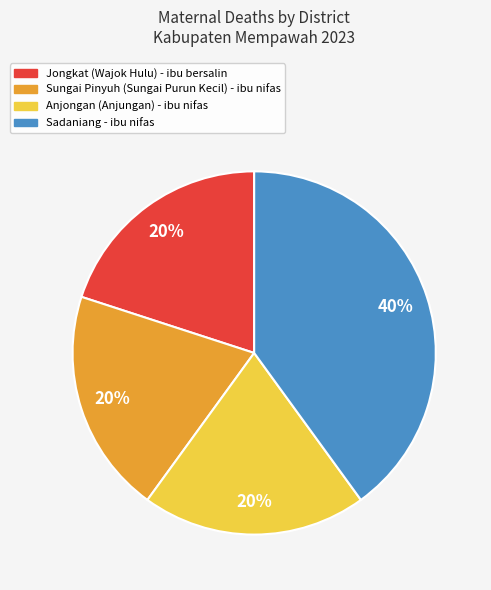

True or false: Anjongan (Anjungan) accounts for 33% of the total.

False